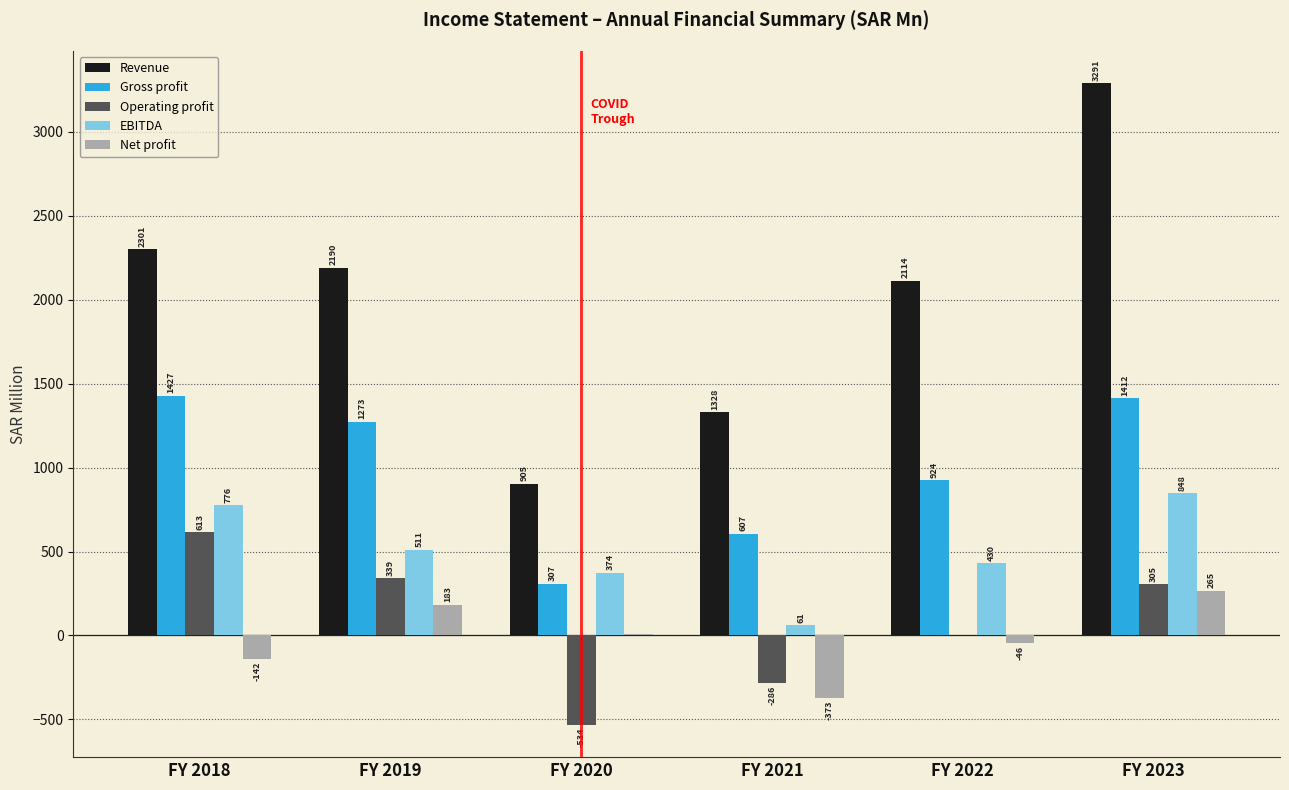

Which category has the highest value in the Operating profit series?

FY 2018